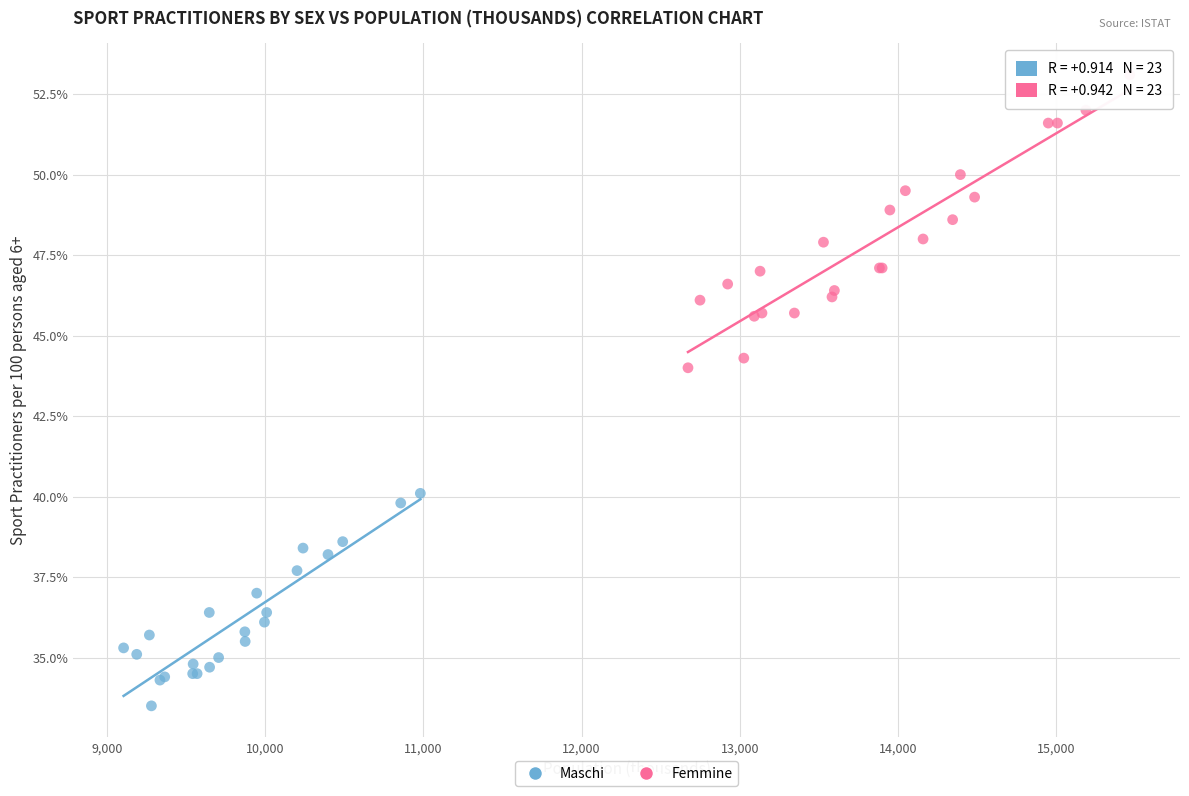

Which series contains the lowest Y value?

Maschi